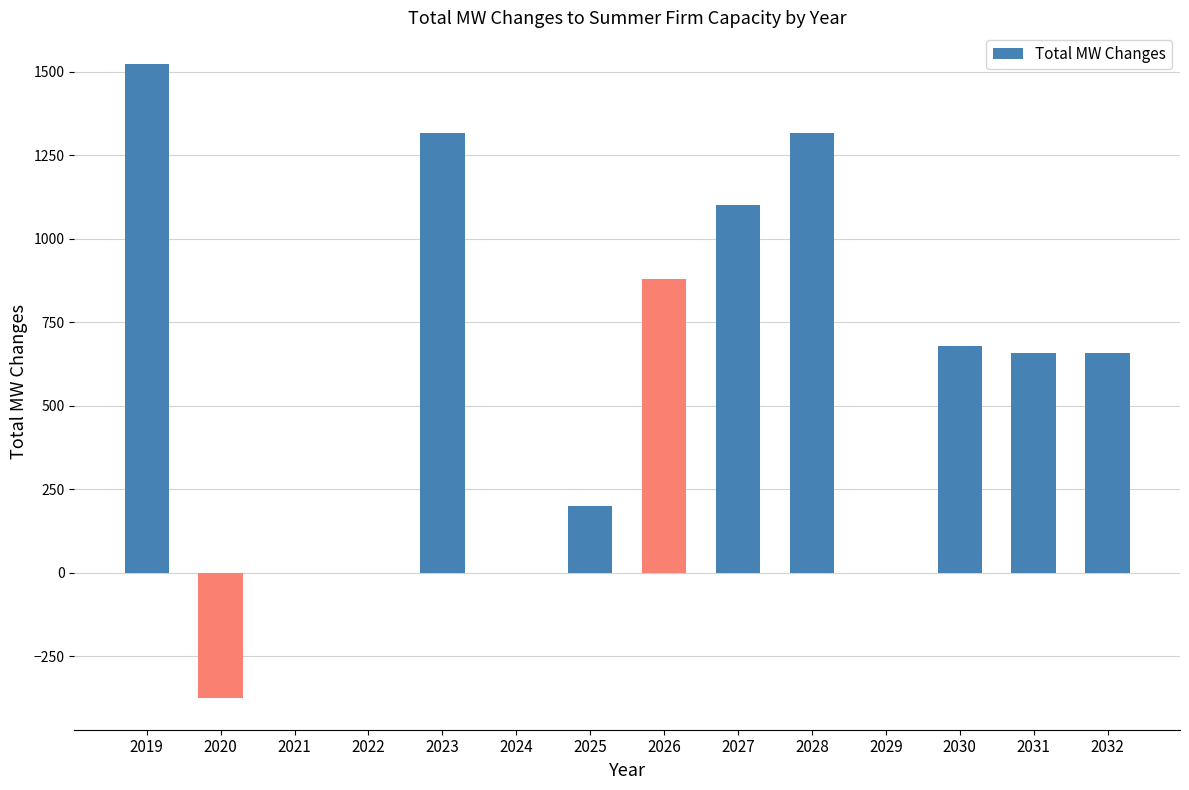

How many series are shown in this chart?

1